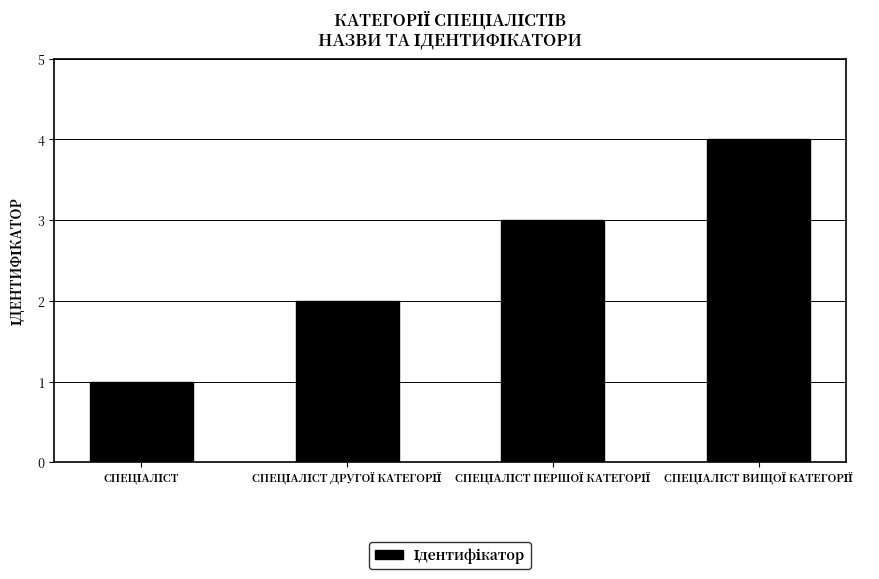

Count the values in the range 2 to 4.

3